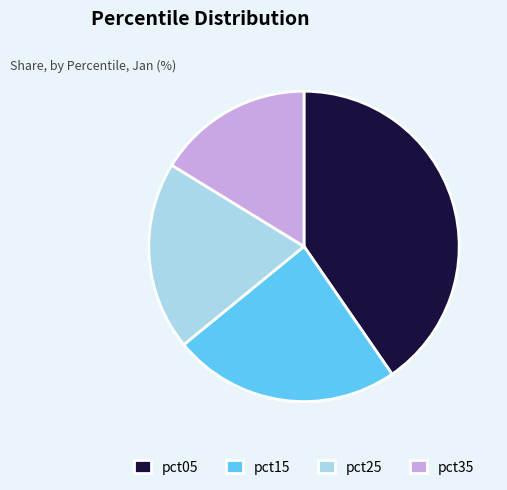

What is the ratio of the value at pct05 to the value at pct15?

1.7